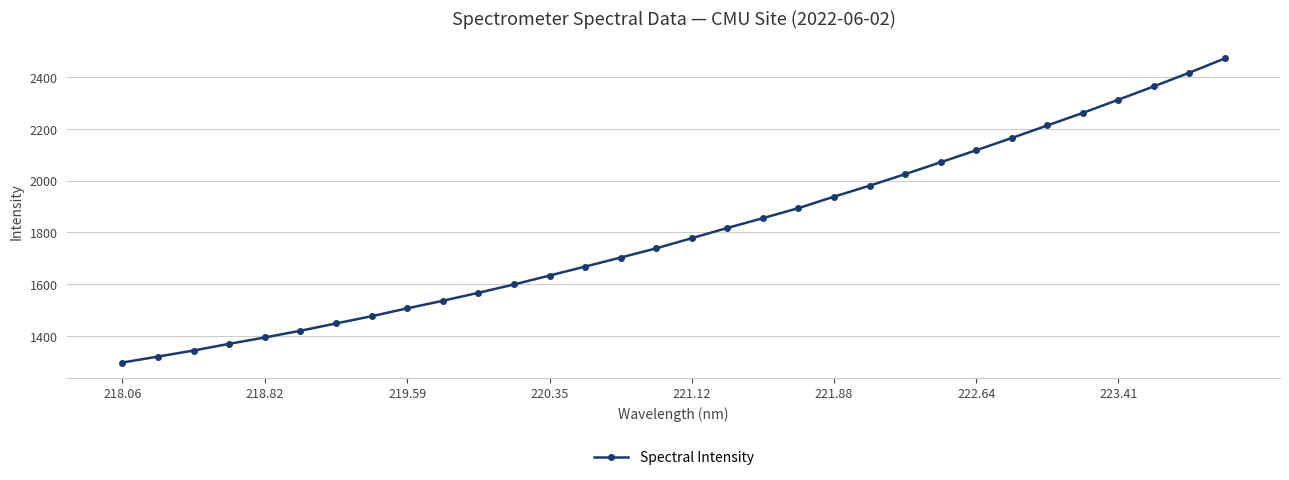

What is the sum of all values?

57689.1